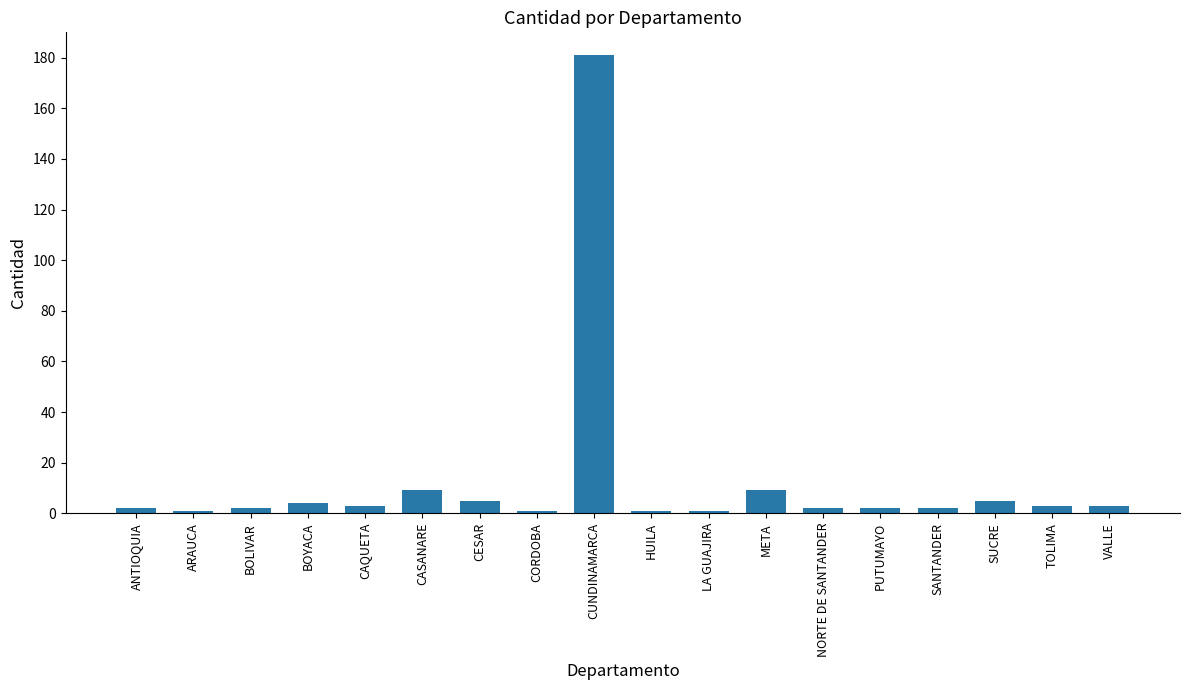

The chart shows a value of 2 at PUTUMAYO. True or false?

True